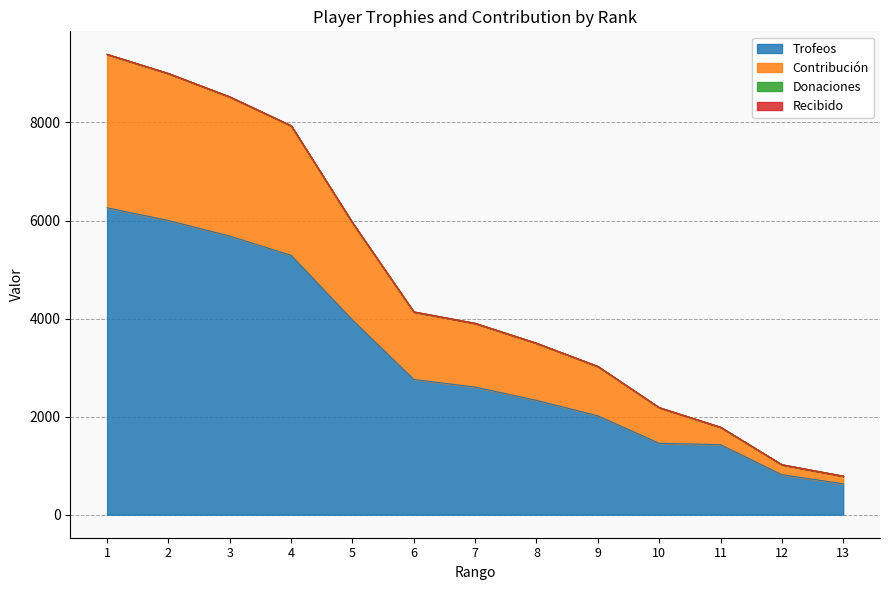

At how many categories does at least one series exceed 7083?

4